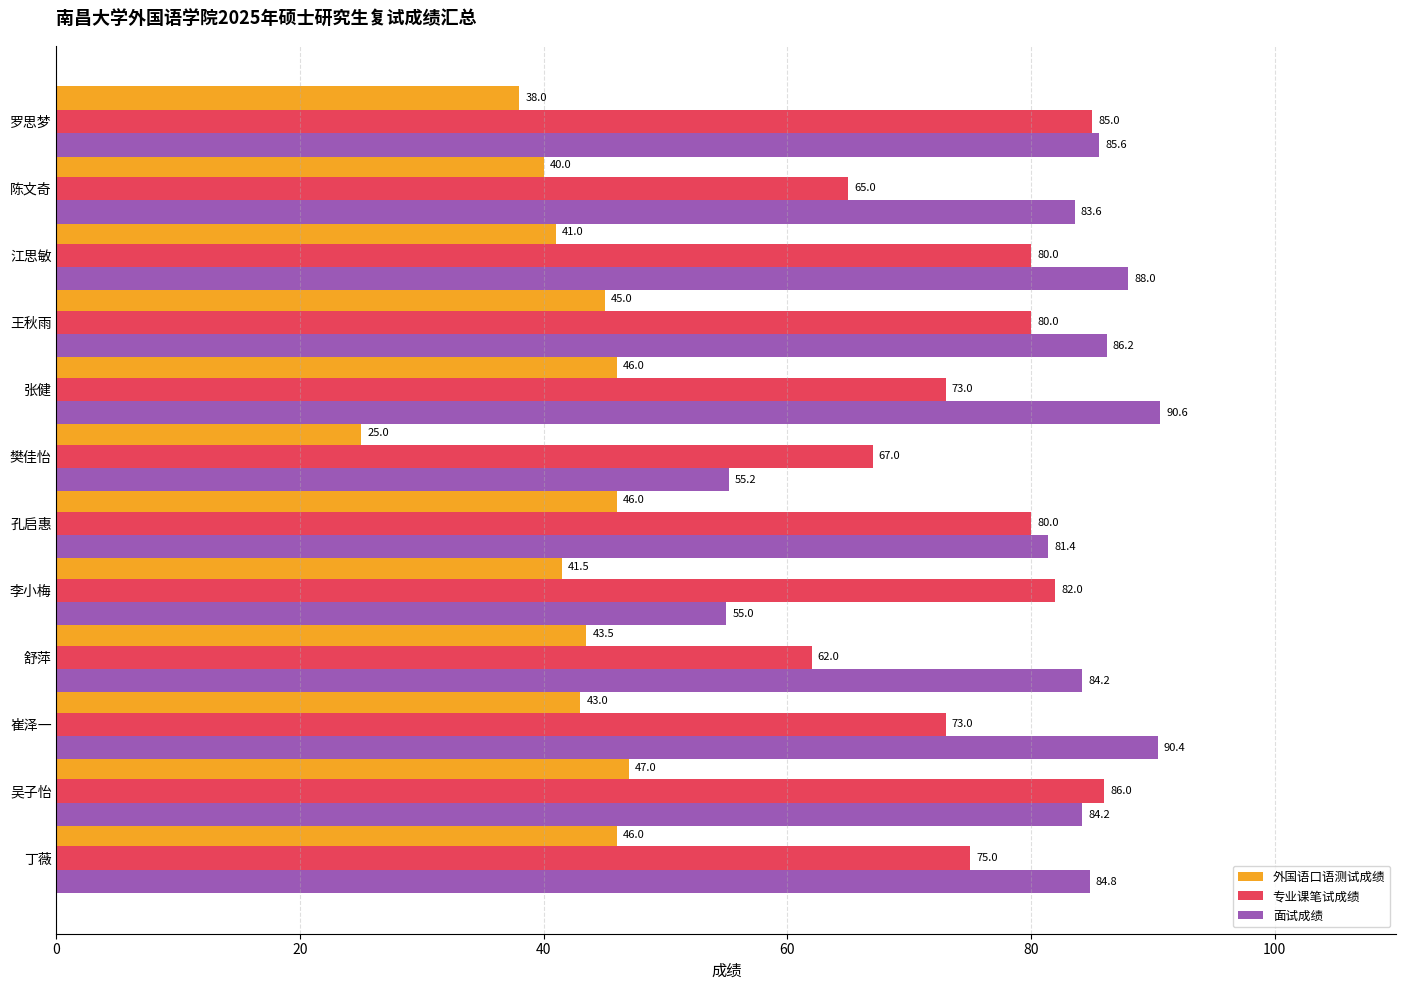

Is it true that 外国语口语测试成绩 equals 17.0 at 罗思梦?

False